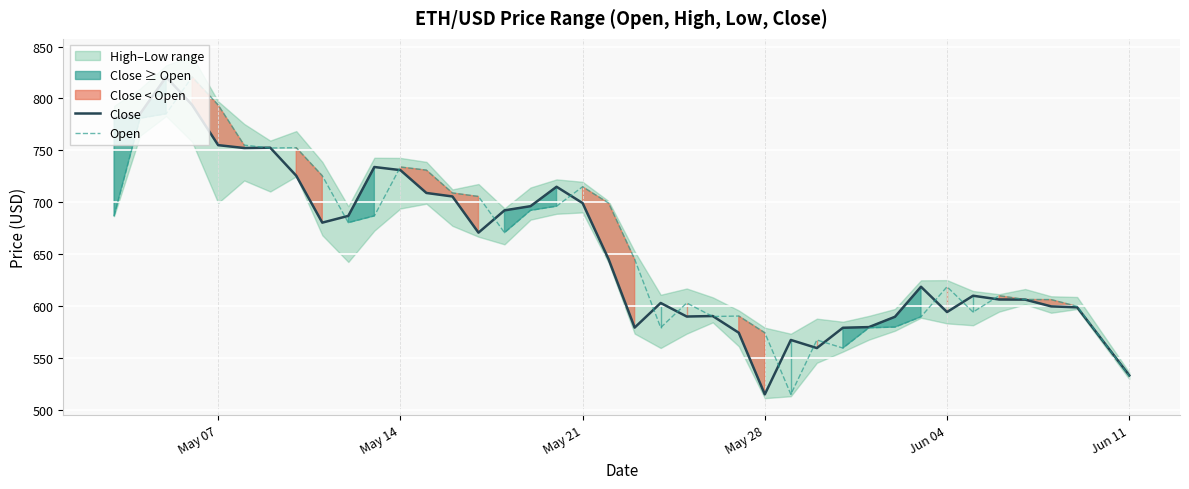

How many categories are shown in the chart?

39